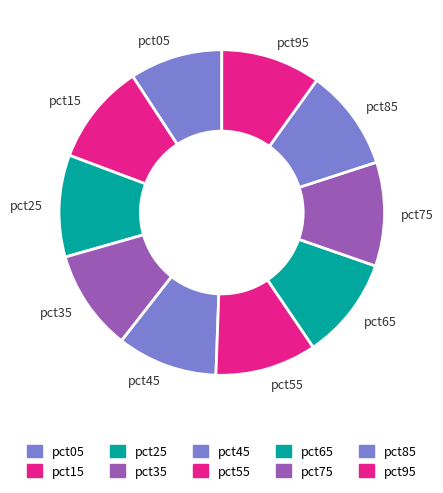

Does pct75 account for over 50% of the chart?

No